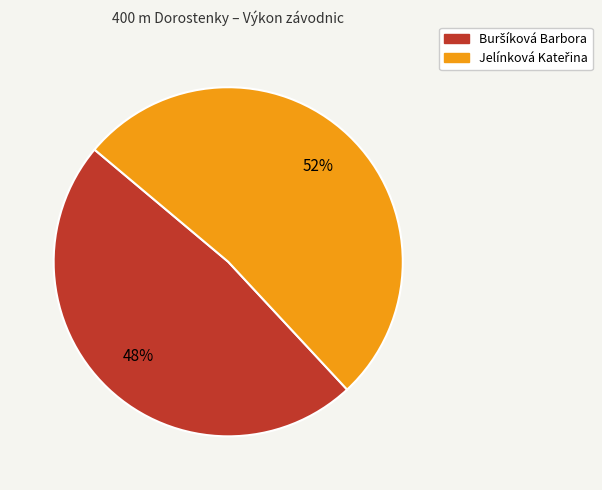

Is there any slice that represents more than half of the pie?

Yes